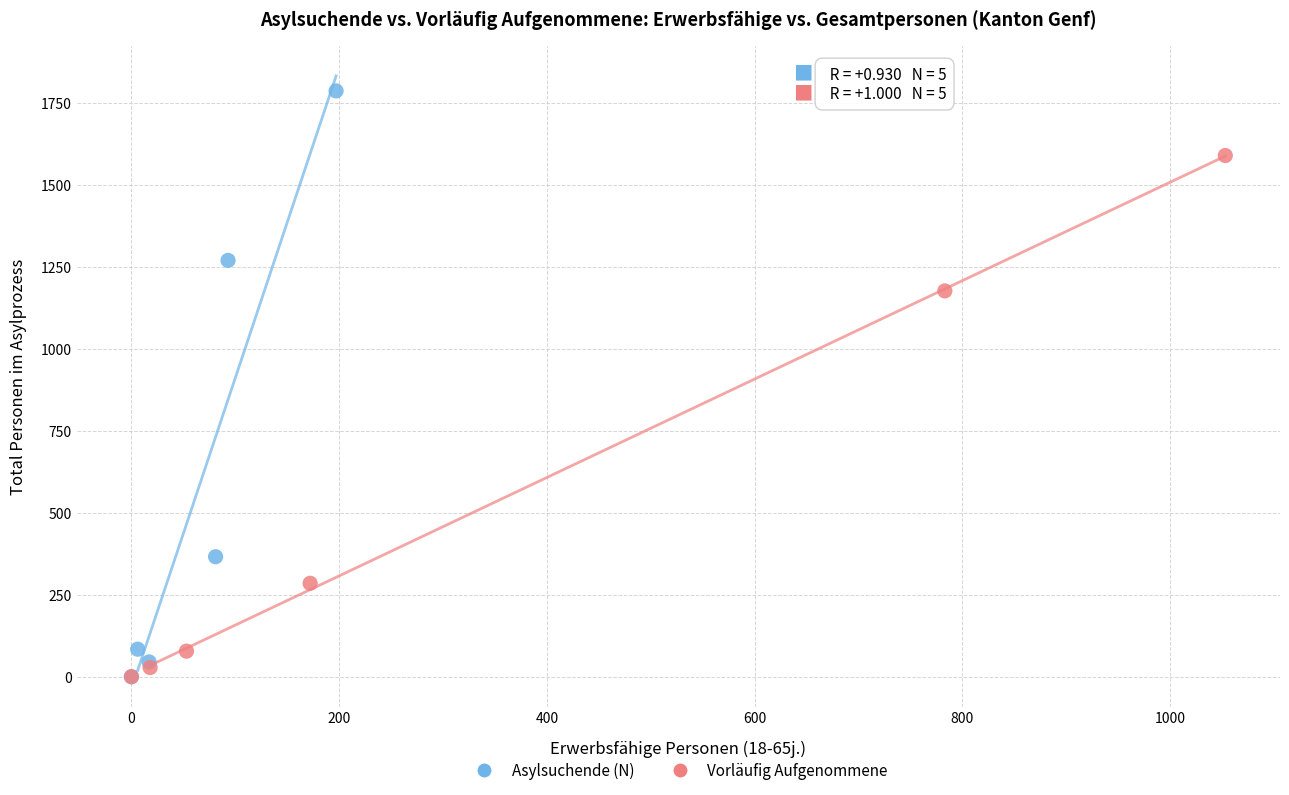

Which series contains the highest Y value?

Asylsuchende (N)